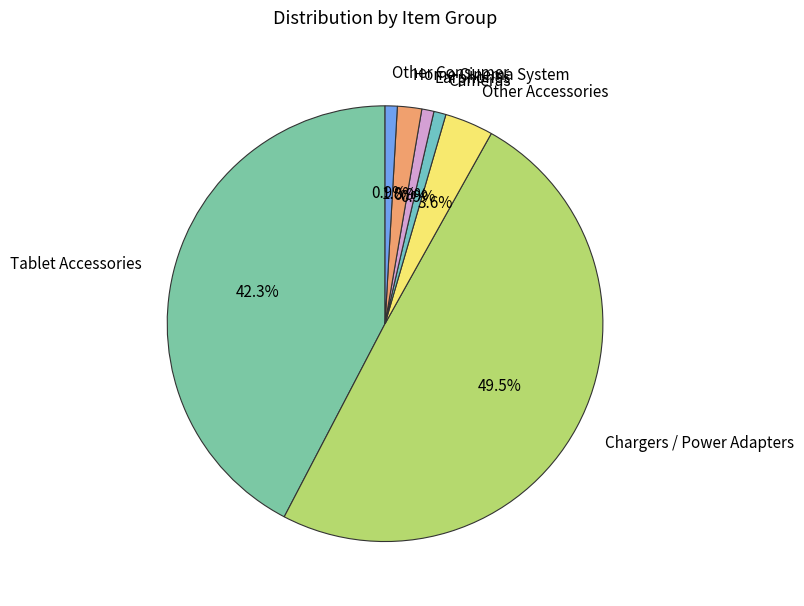

Is Other Consumer the majority of the pie?

No